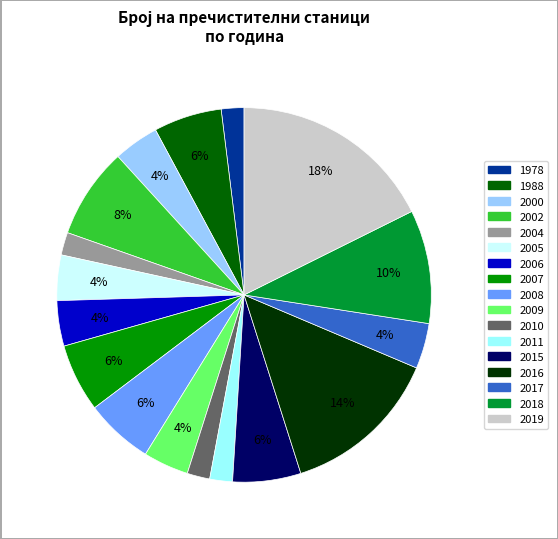

The 2006 slice represents 4% of the pie. True or false?

True